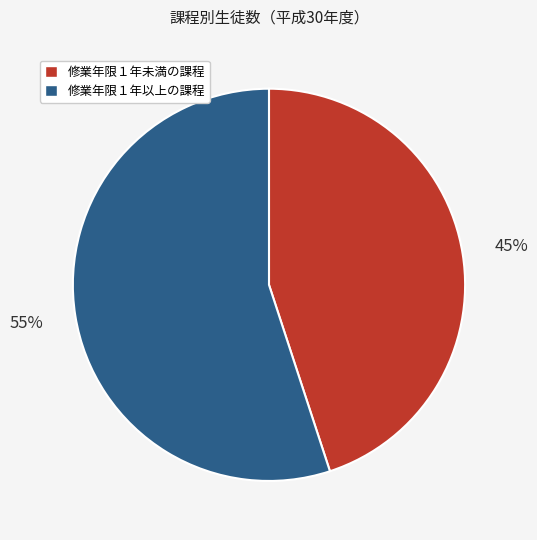

To the nearest percent, what is the average slice percentage?

50%